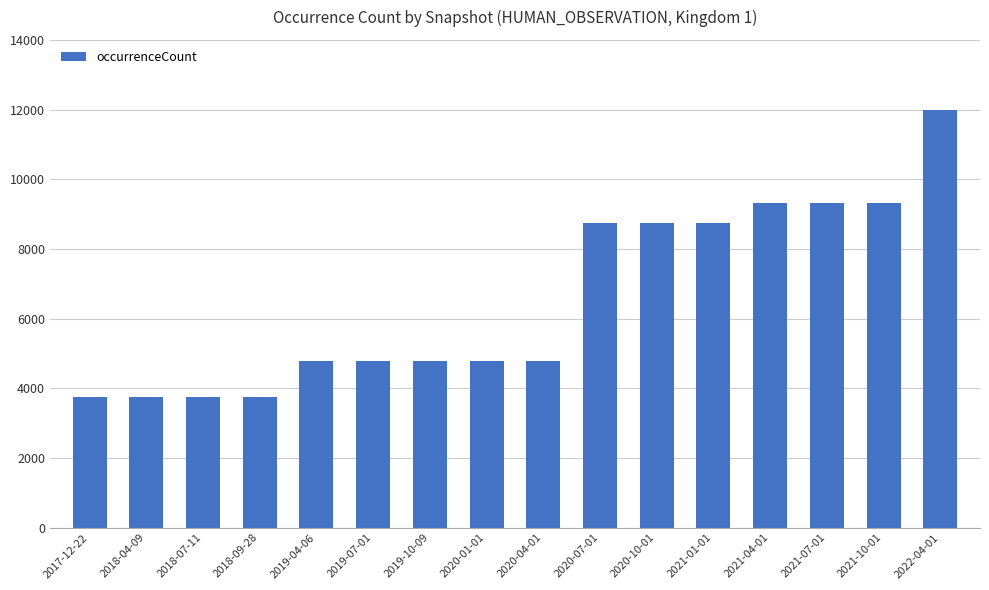

What is the label of the 11th bar from the left?

2020-10-01